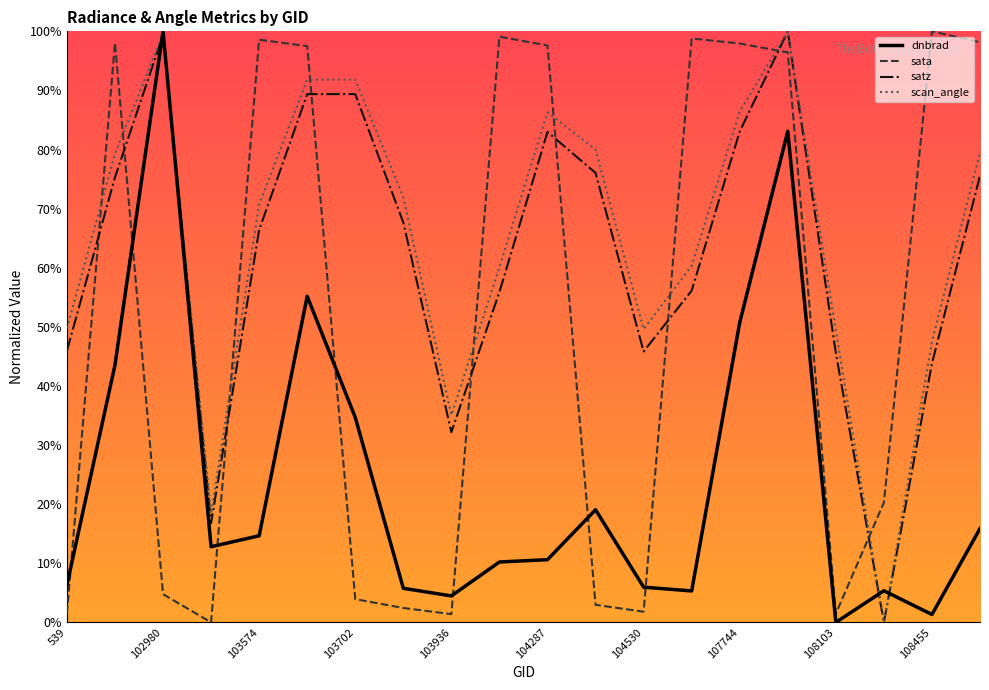

True or false: satz has more than 1 points higher than both neighbors.

True